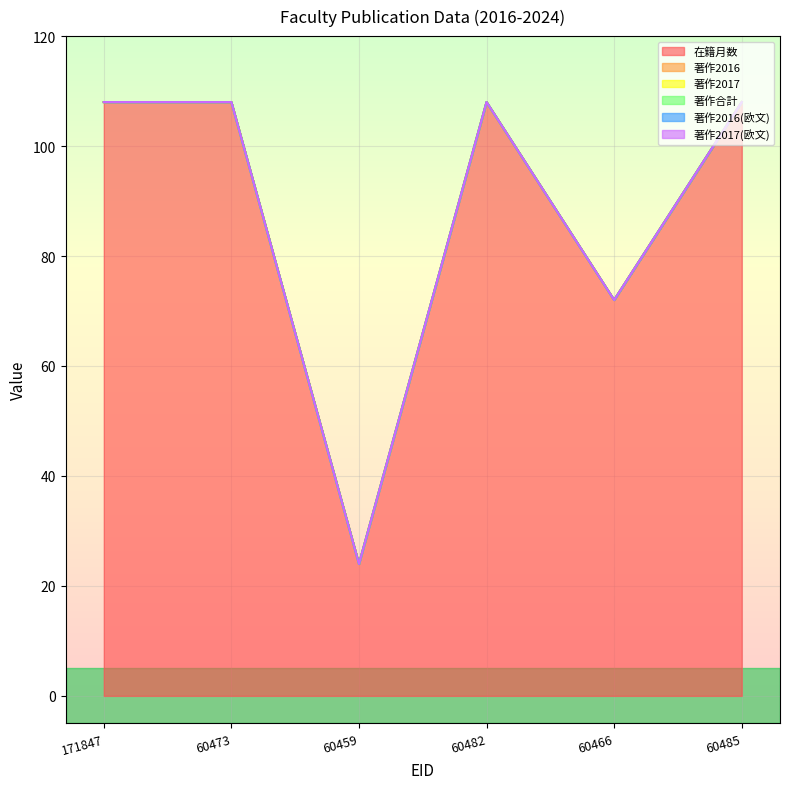

Is the value of 著作2017 at 60482 greater than the value of 著作2017(欧文) at 60473?

No